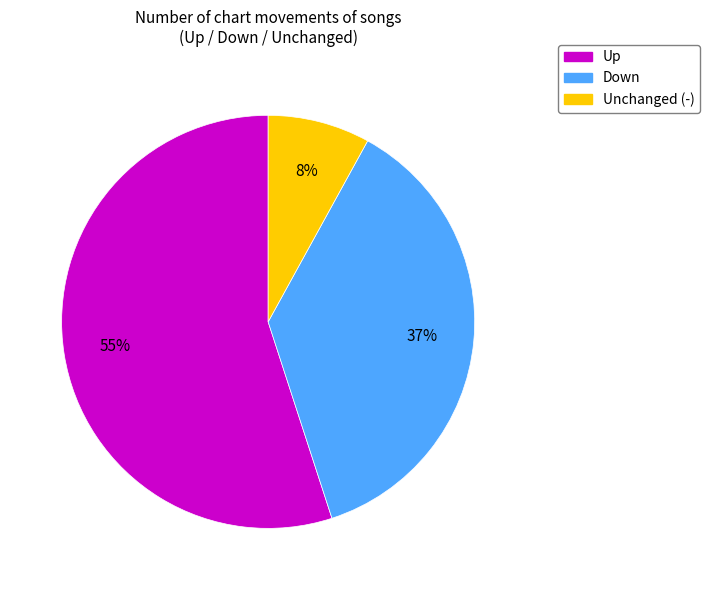

Is there any slice that represents more than half of the pie?

Yes